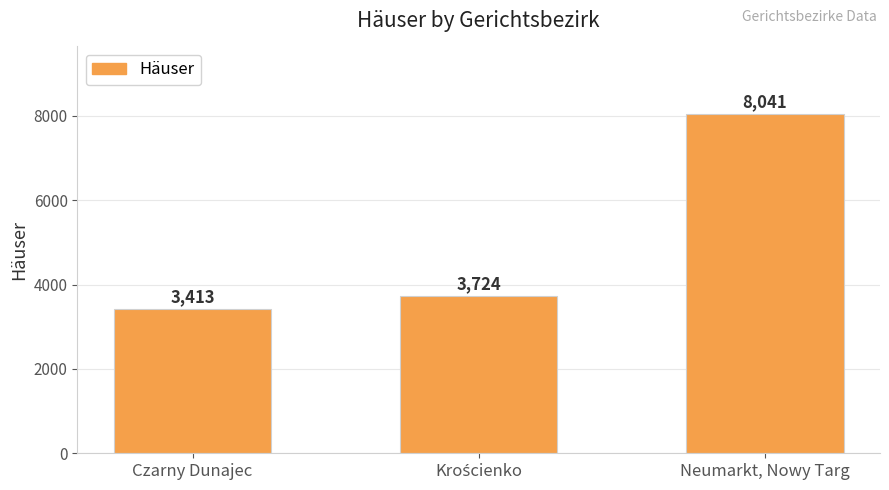

What position from the left is Neumarkt, Nowy Targ?

3